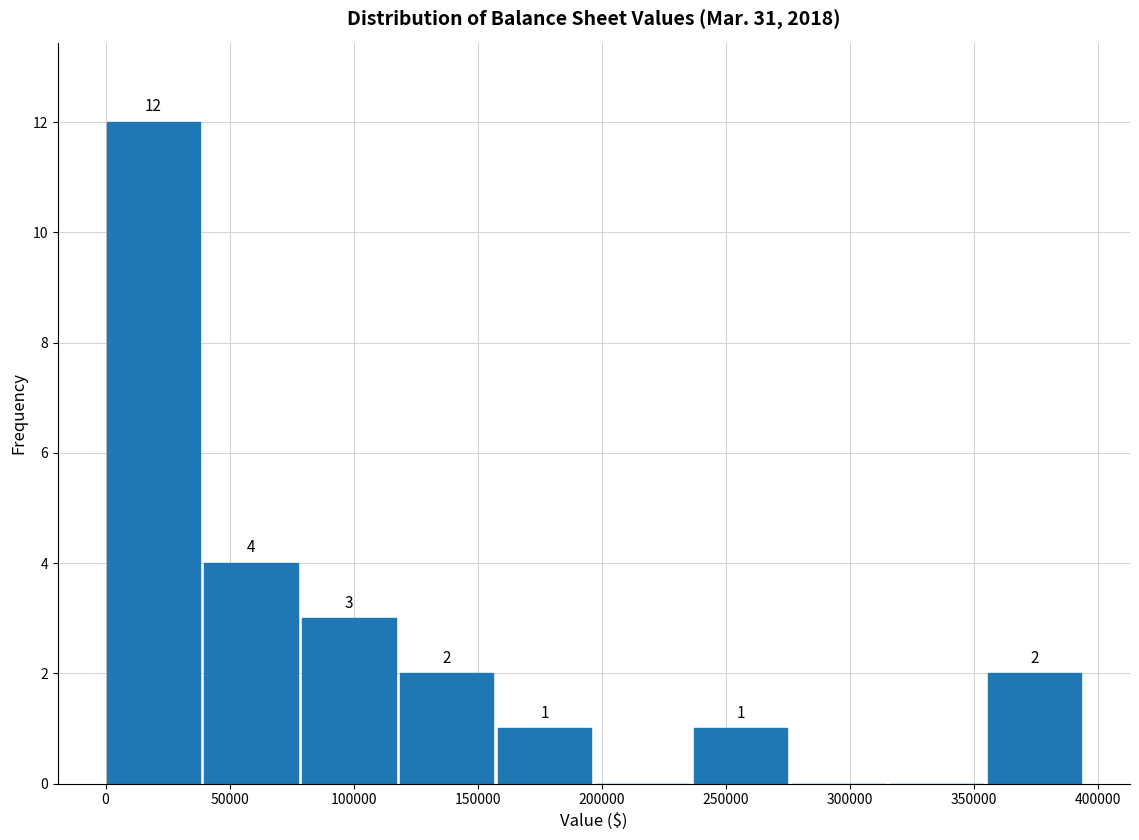

Over which range of the x-axis is the bar tallest?

0 to 40000